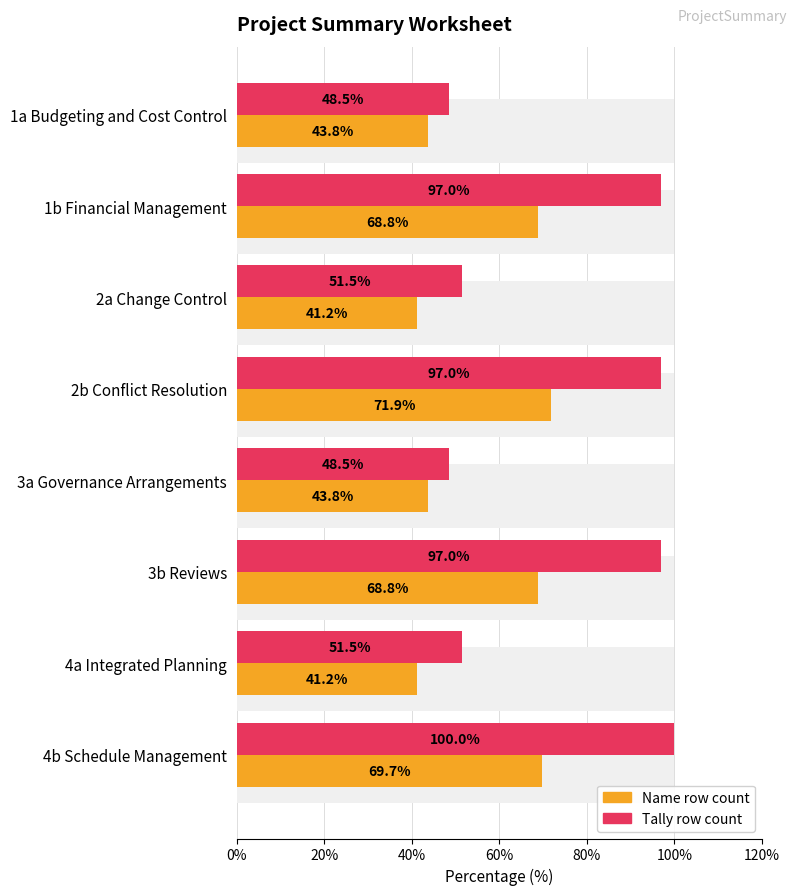

At 4a Integrated Planning, list the series in order from largest to smallest.

Tally row count, Name row count